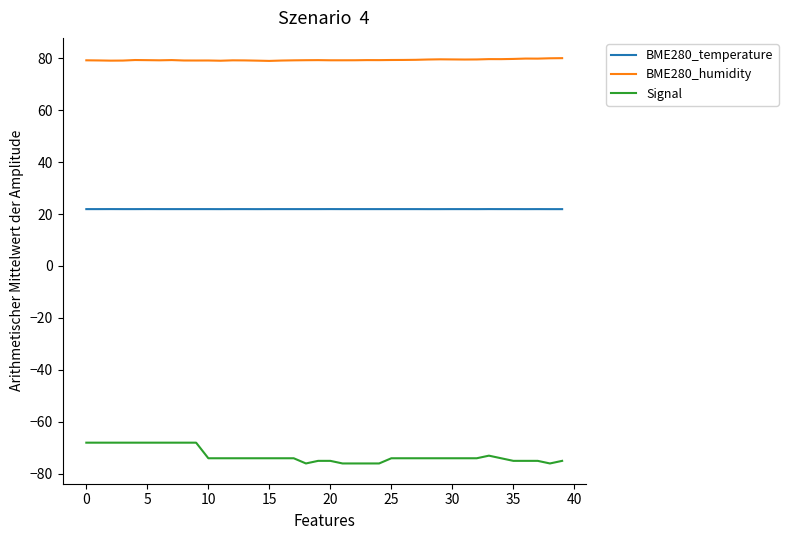

Count the number of categories in the chart.

40